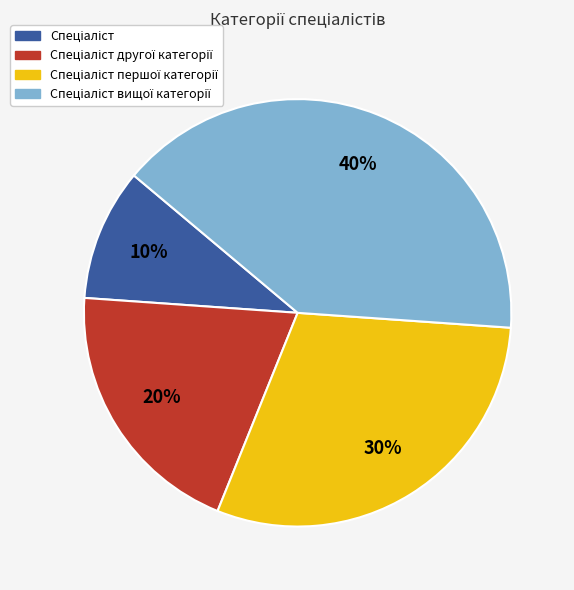

To the nearest percent, what is the difference between the largest and smallest slice percentages?

30%